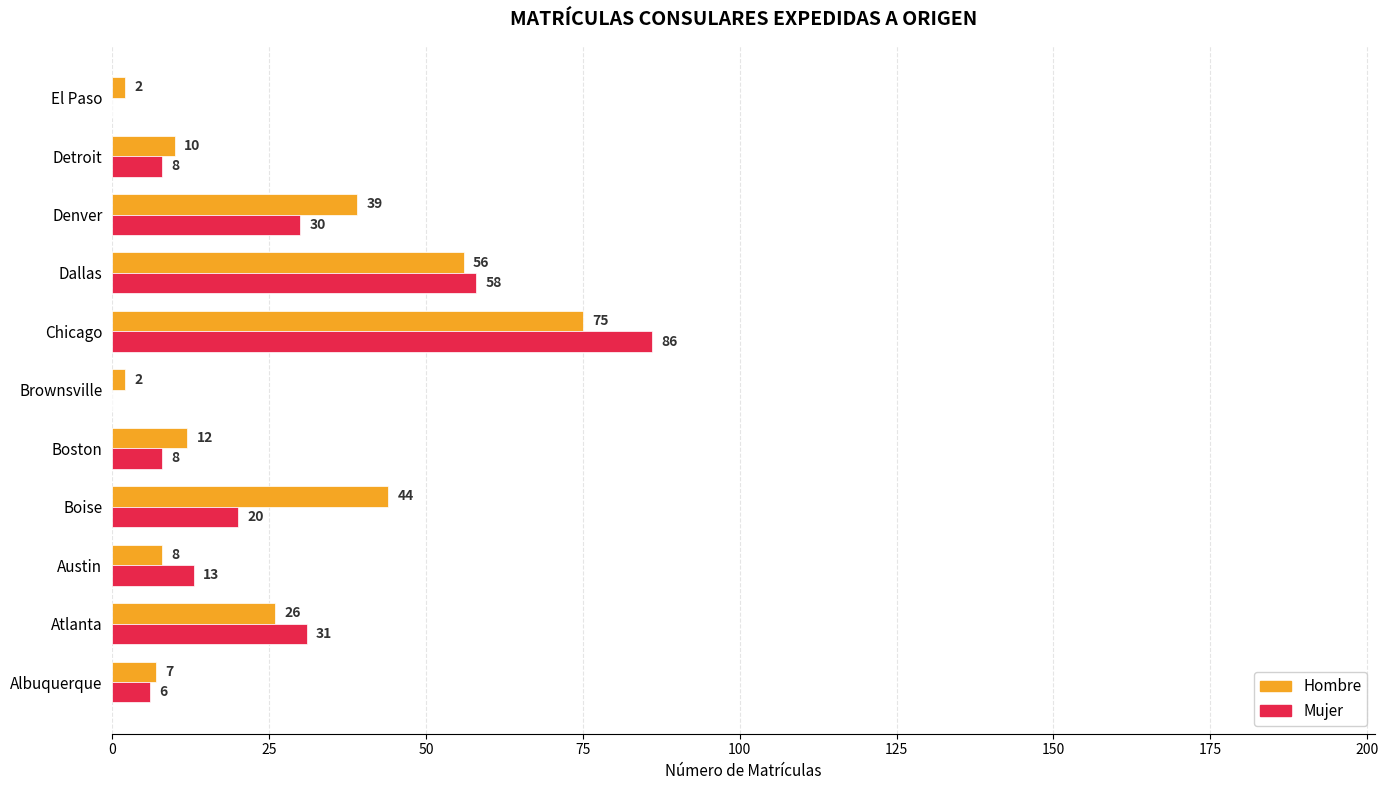

Which series changed the most between Austin and Brownsville?

Mujer